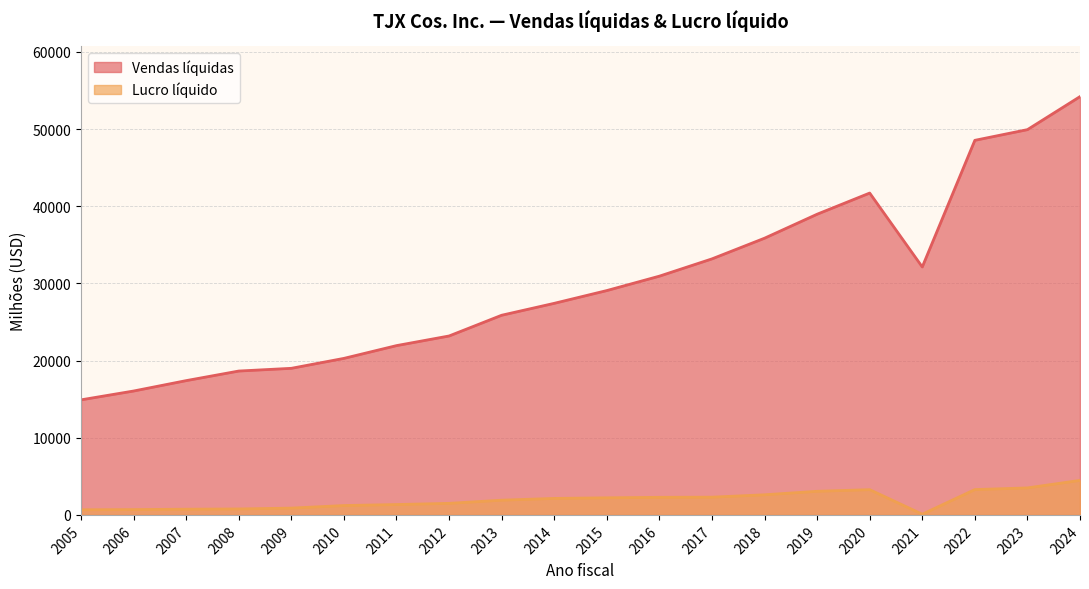

The value of Vendas líquidas at 2019 is 67392. True or false?

False